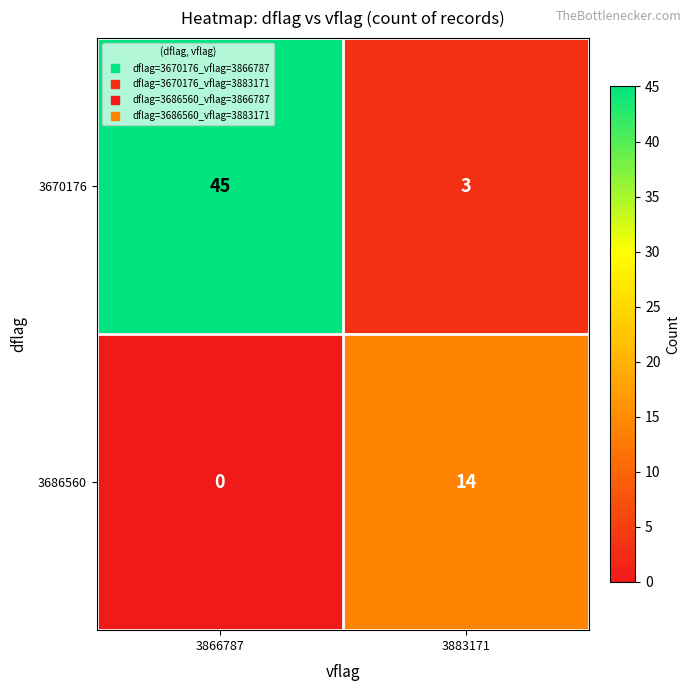

Is it true that 3686560 equals 0 at 3866787?

True